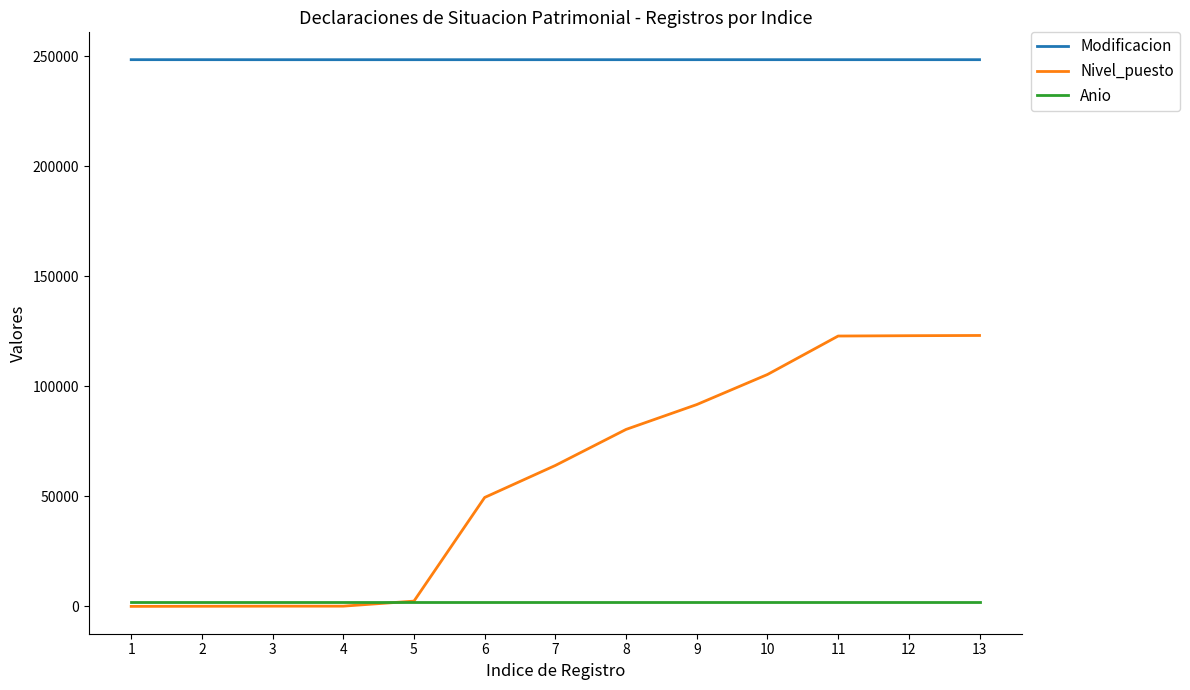

At 9, list the series in order from largest to smallest.

Modificacion, Nivel_puesto, Anio